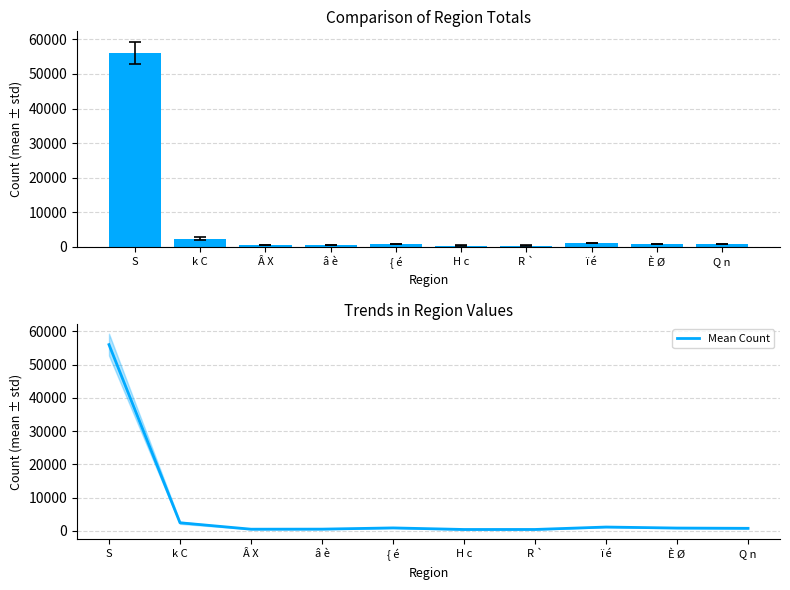

Reading right to left, what are all the values shown in this chart?

Q n=753.5	È Ø=835.0	ï é=1142.5	R `=412.0	H c=405.5	{ é=878.5	â è=511.5	Â X=493.5	k C=2426.5	S=56051.0